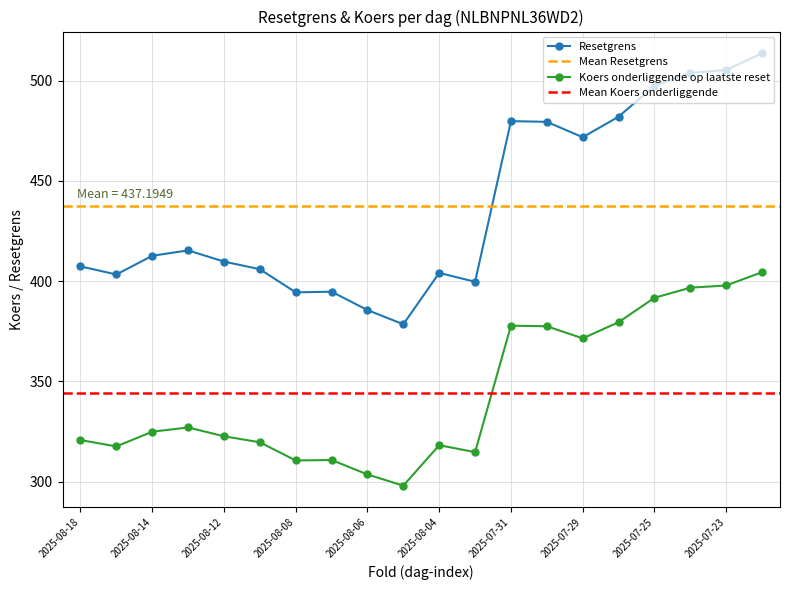

At which label is Koers onderliggende op laatste reset closest to 351?

2025-07-29